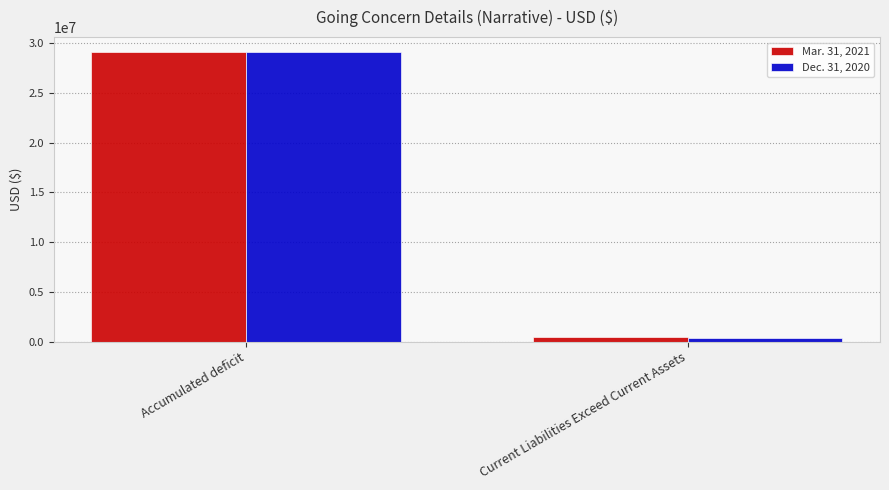

Reading right to left, list all the values displayed in this chart.

Mar. 31, 2021: Current Liabilities Exceed Current Assets=427529	Accumulated deficit=29162099
Dec. 31, 2020: Current Liabilities Exceed Current Assets=384584	Accumulated deficit=29119154